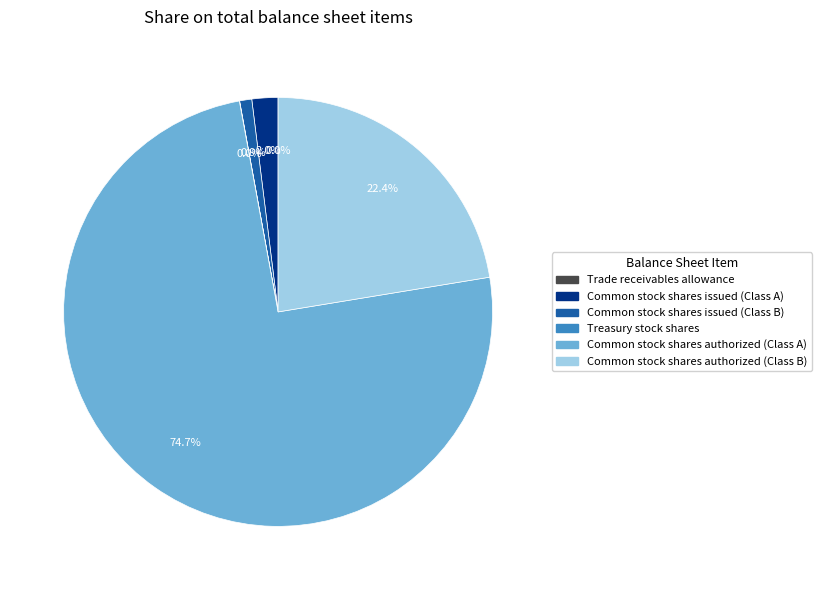

To the nearest percent, what is the difference between the largest and smallest slice percentages?

75%